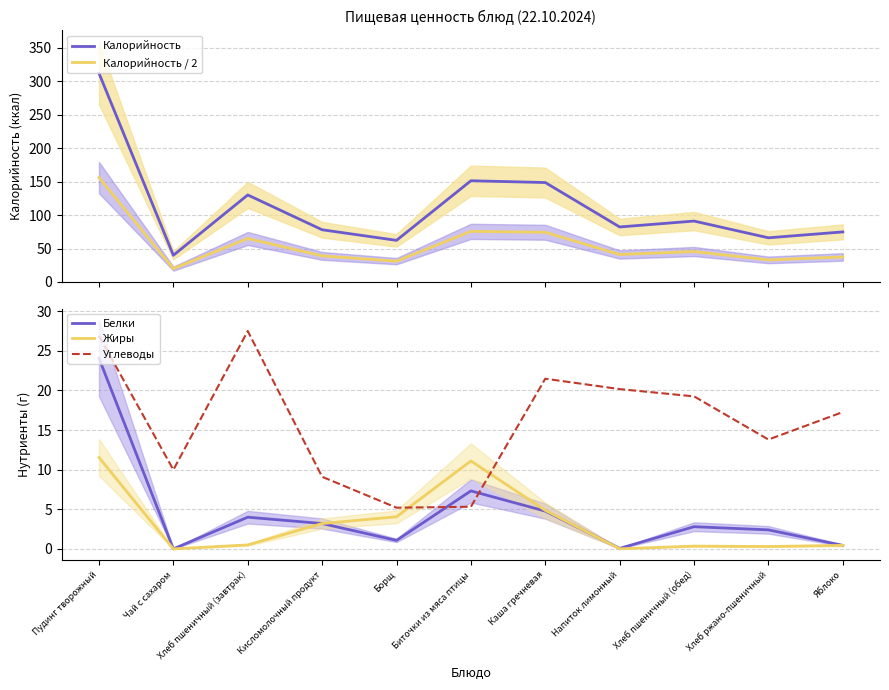

Where is the first local maximum for Жиры?

Биточки из мяса птицы